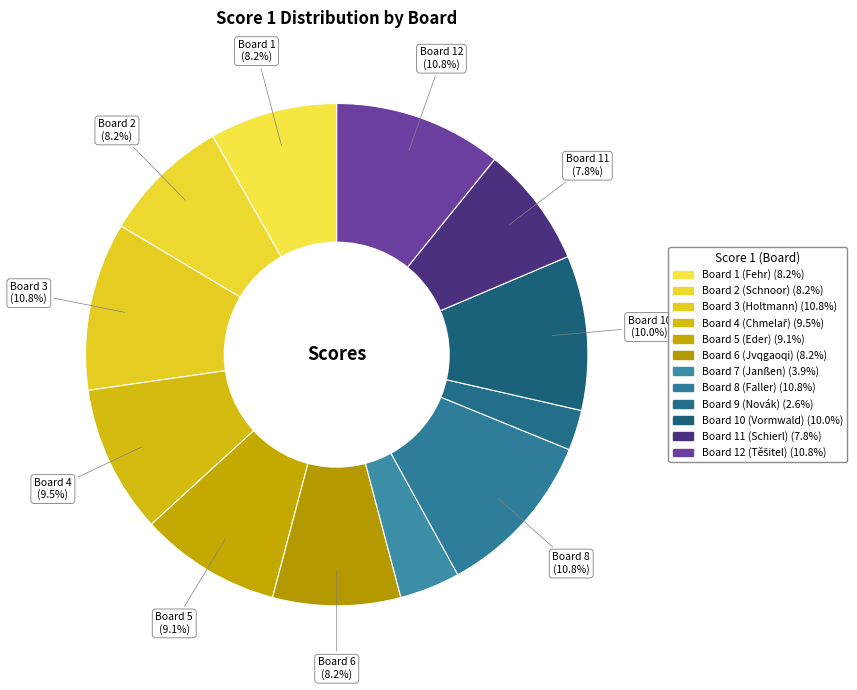

What is the change in value from Board 8 (Faller) to Board 9 (Novák)?

-19